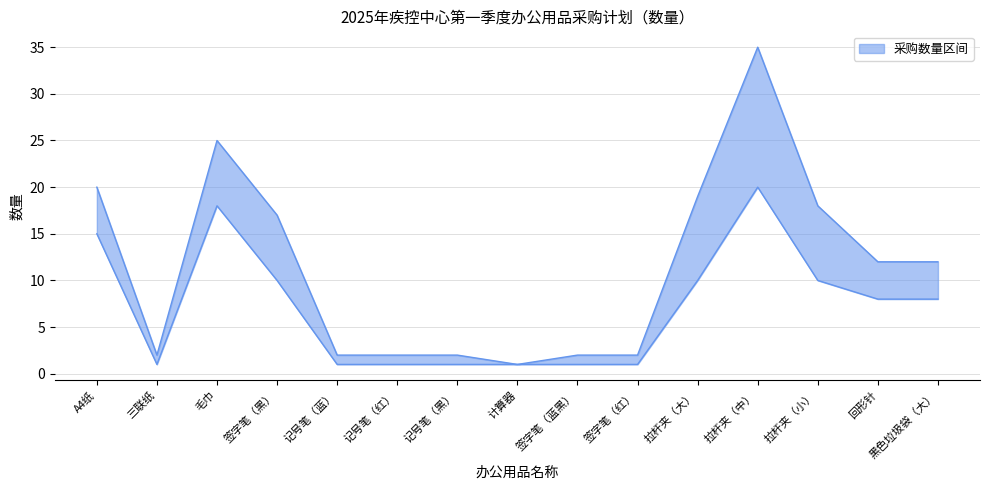

True or false: 数量上限 and 数量下限 intersect in this chart.

False